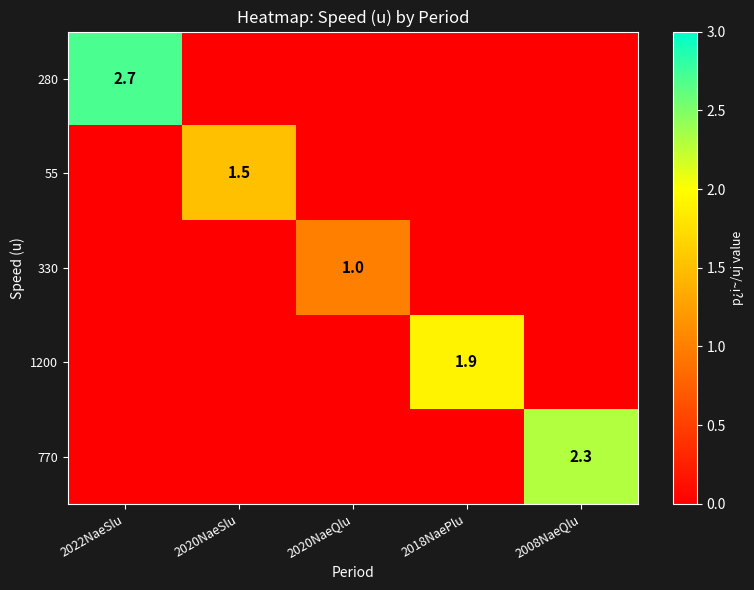

What is the maximum value shown in the chart?

2.7